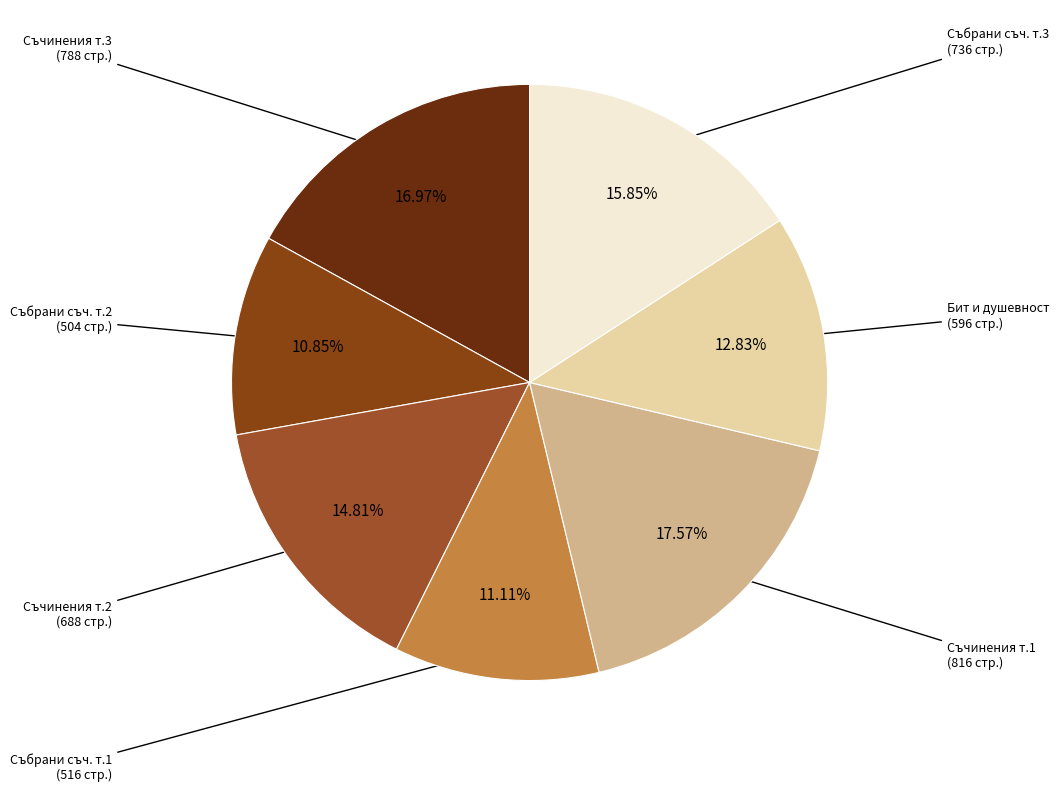

Count the number of slices in the pie.

7